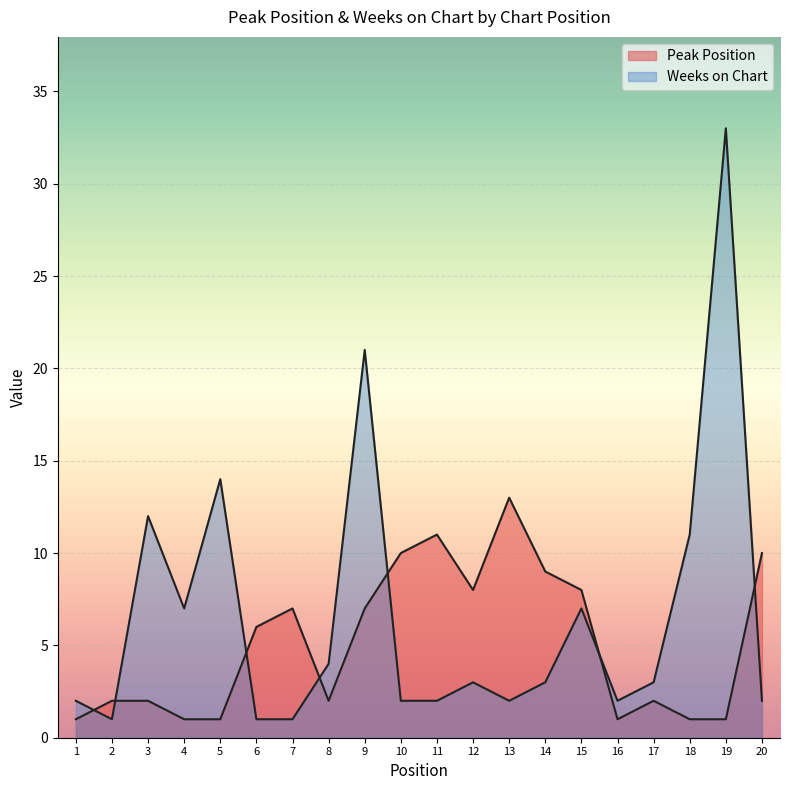

At which category does Peak Position reach its first local valley?

8